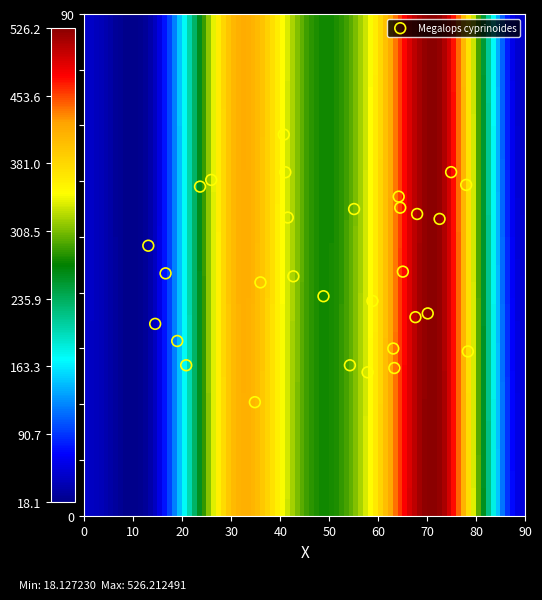

What is the range of Y values (max minus min)?

48.0